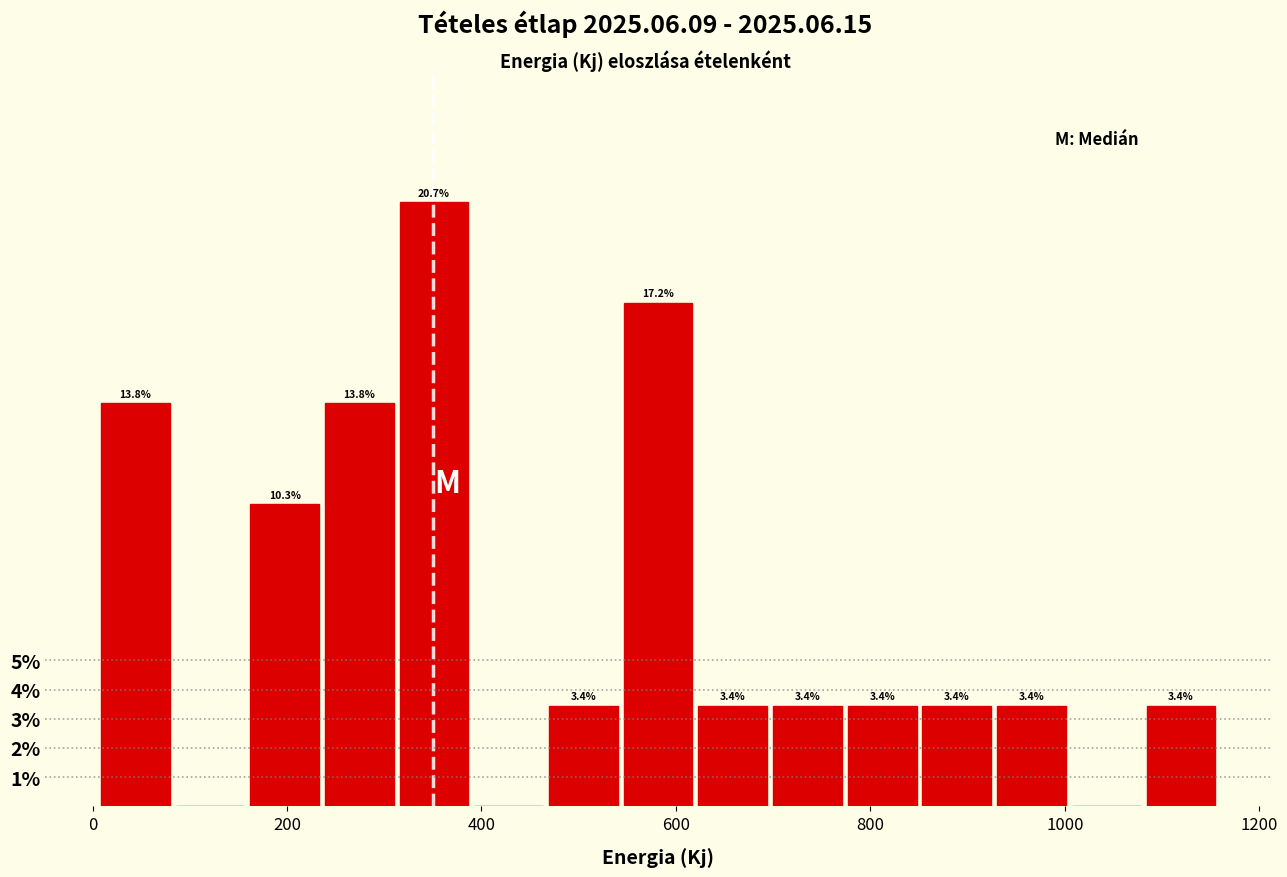

Read against the x-axis, roughly where is the centre of the tallest bar?

360